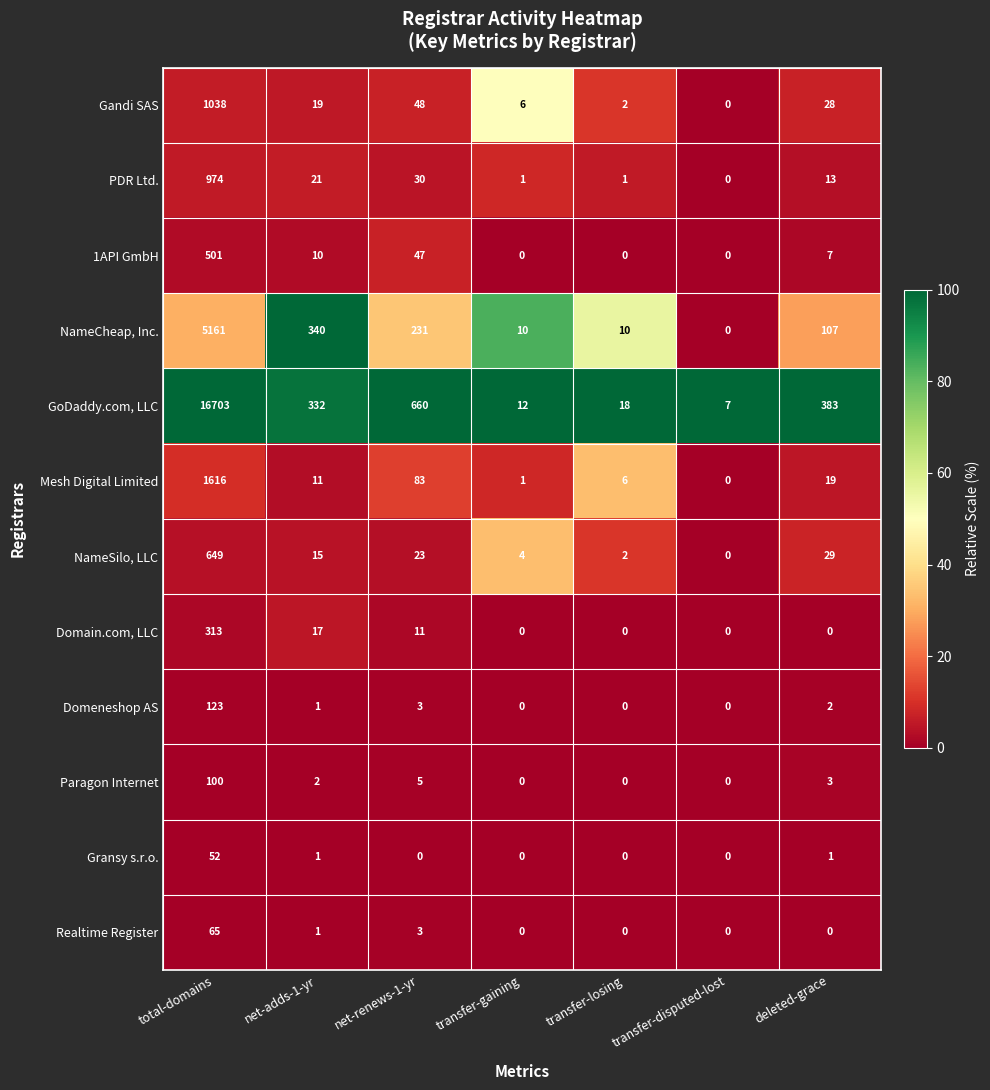

True or false: PDR Ltd. has a value of 12 at net-renews-1-yr.

False